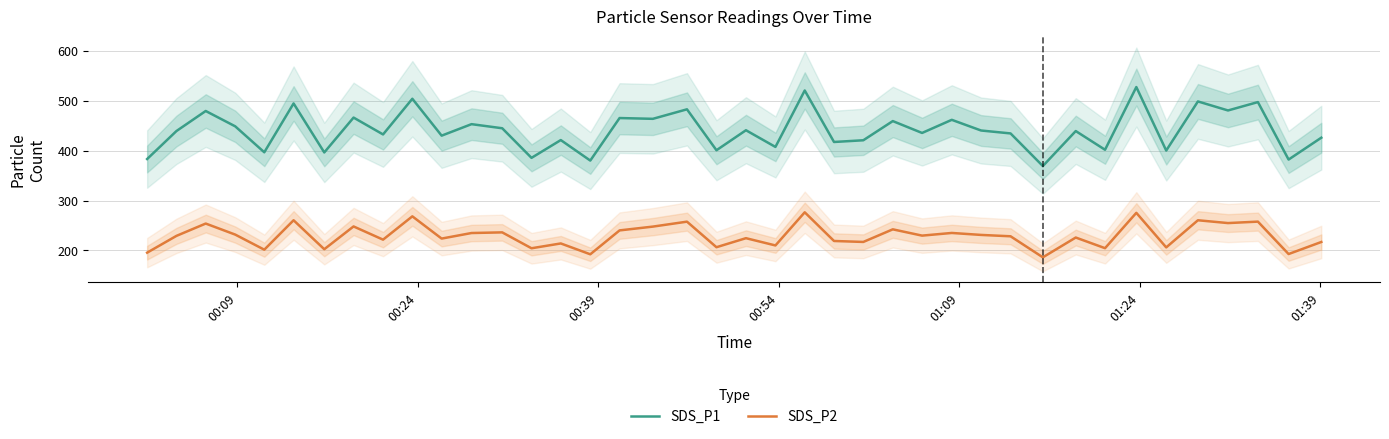

What is the minimum value for SDS_P1?

369.0